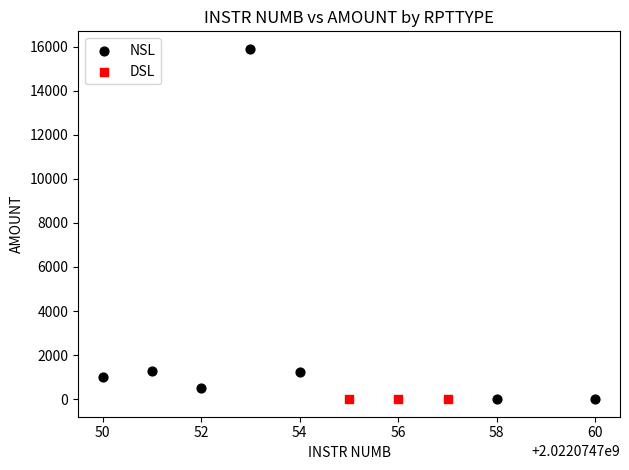

What are all the series names shown in the legend?

NSL, DSL